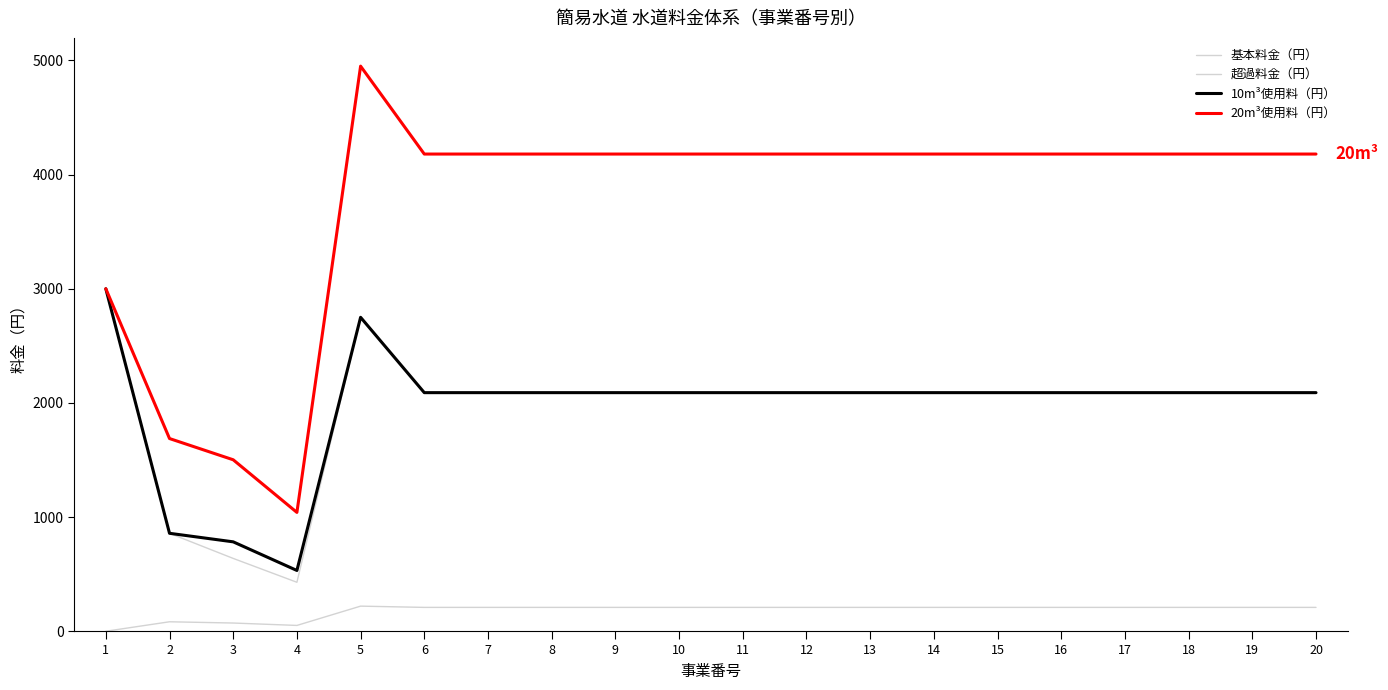

Where is 20m³使用料（円） nearest to the value 2995?

1